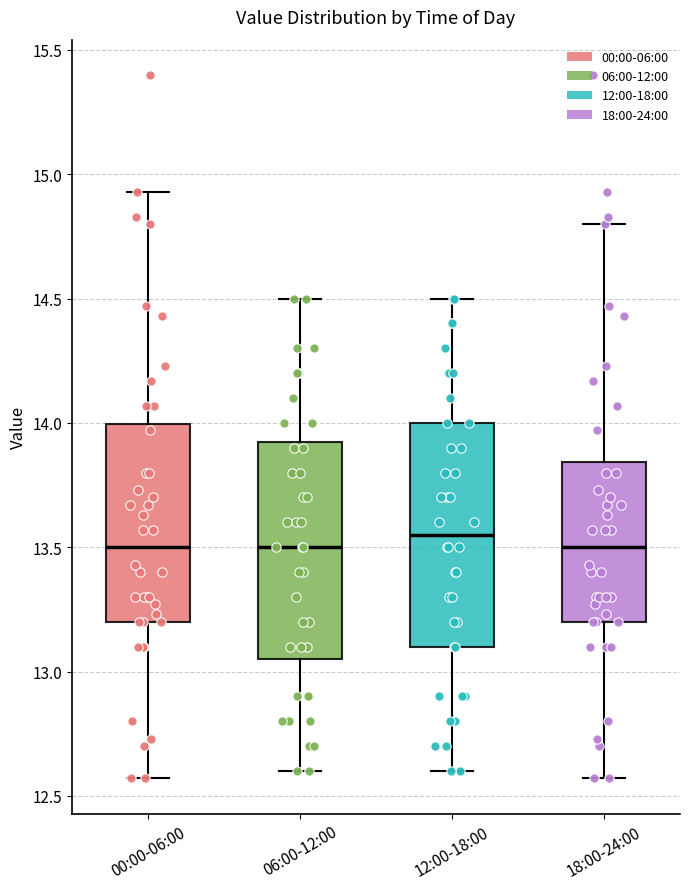

Where does the upper whisker of the box for 06:00-12:00 end on the y-axis? The values are not printed on the chart, so give them approximately, as read against the axis.

14.50